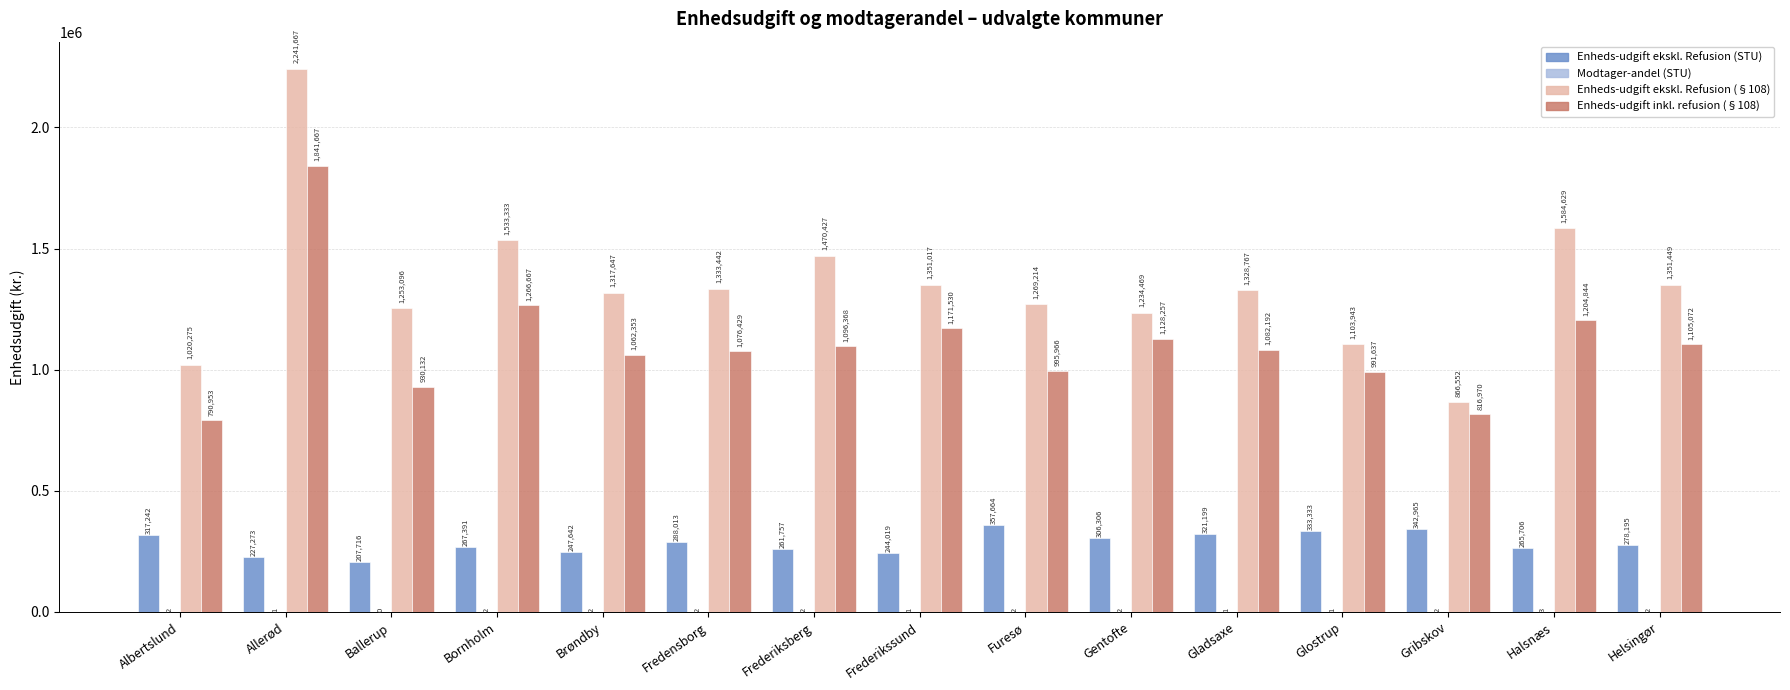

What is the maximum value for Enheds-udgift inkl. refusion (§108)?

1841666.7